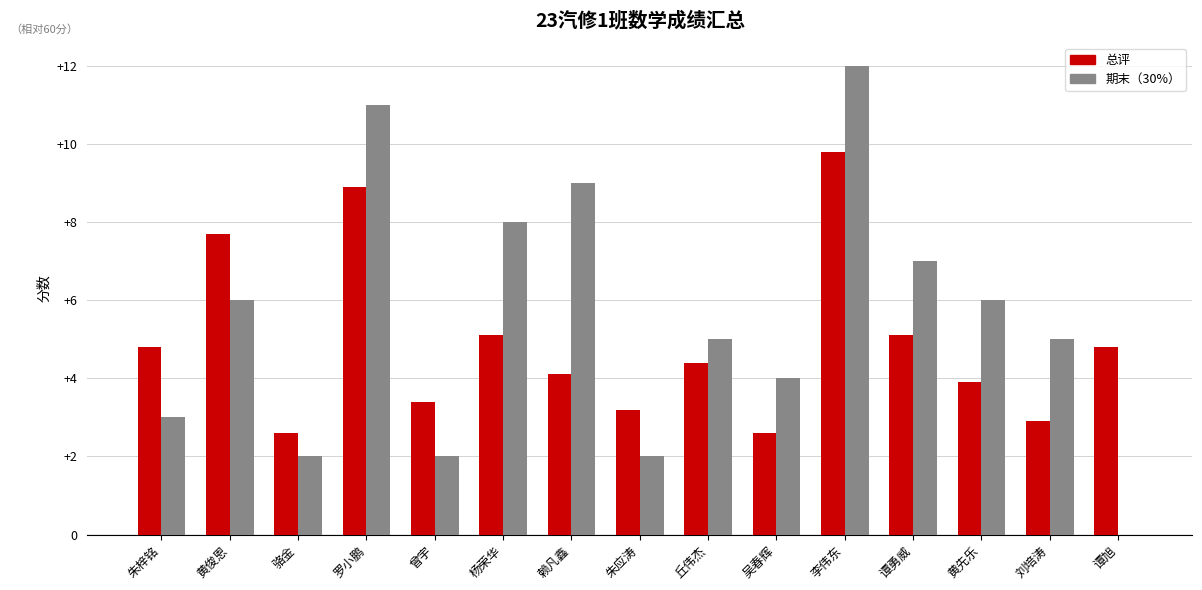

How many categories are shown in the chart?

15